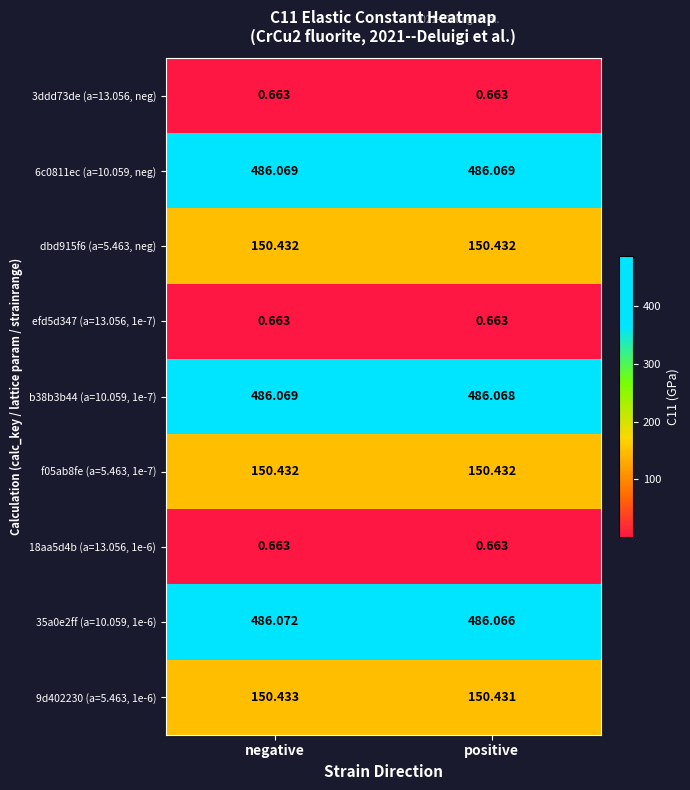

Rank the categories by 9d402230 (a=5.463, 1e-6) value from lowest to highest.

positive, negative